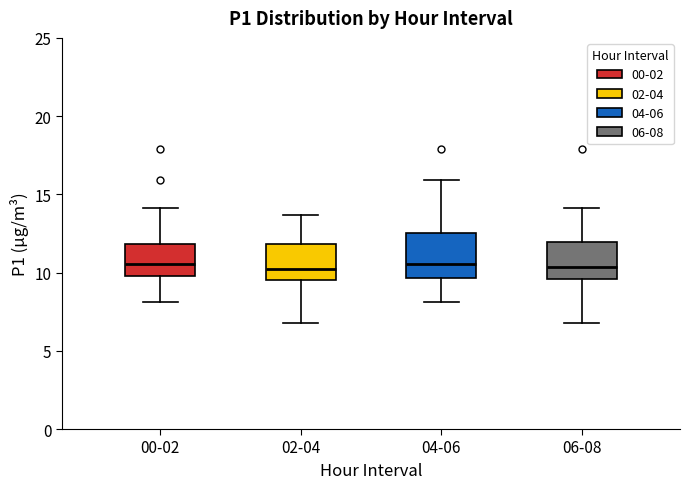

Reading left to right, read every box against the y-axis: the position of its median line, the range the box covers, and the ends of its whiskers. The values are not printed on the chart, so give them approximately, as read against the axis.

00-02: median 10.5, box 10.0 to 12.0, whiskers 8.0 to 14.0
02-04: median 10.0, box 9.5 to 12.0, whiskers 7.0 to 13.5
04-06: median 10.5, box 9.5 to 12.5, whiskers 8.0 to 16.0
06-08: median 10.5, box 9.5 to 12.0, whiskers 7.0 to 14.0